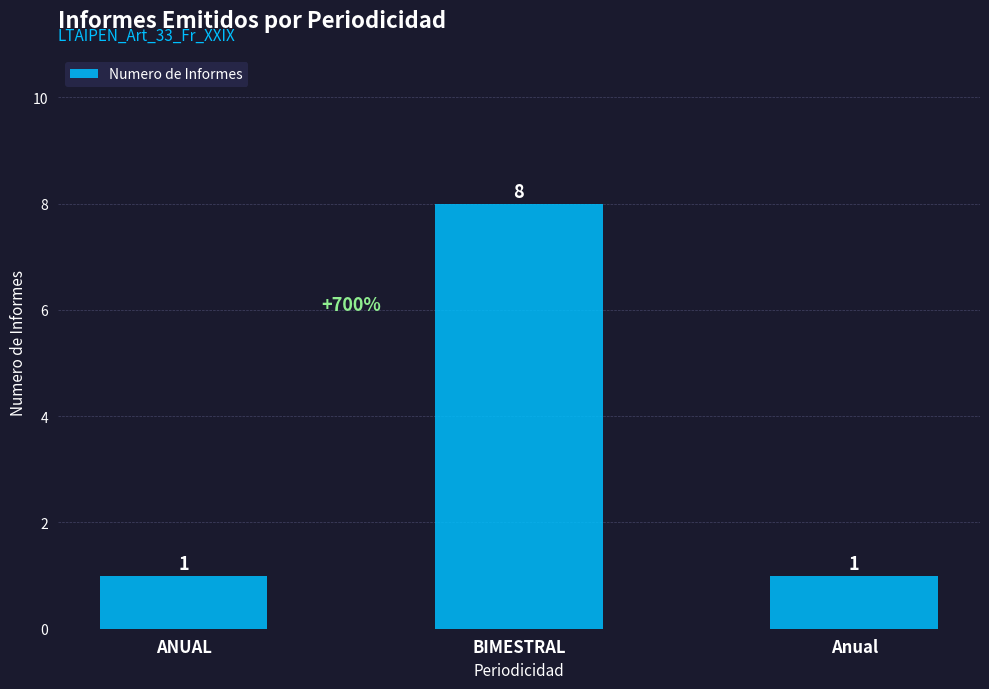

Which has a higher value, Anual or BIMESTRAL?

BIMESTRAL